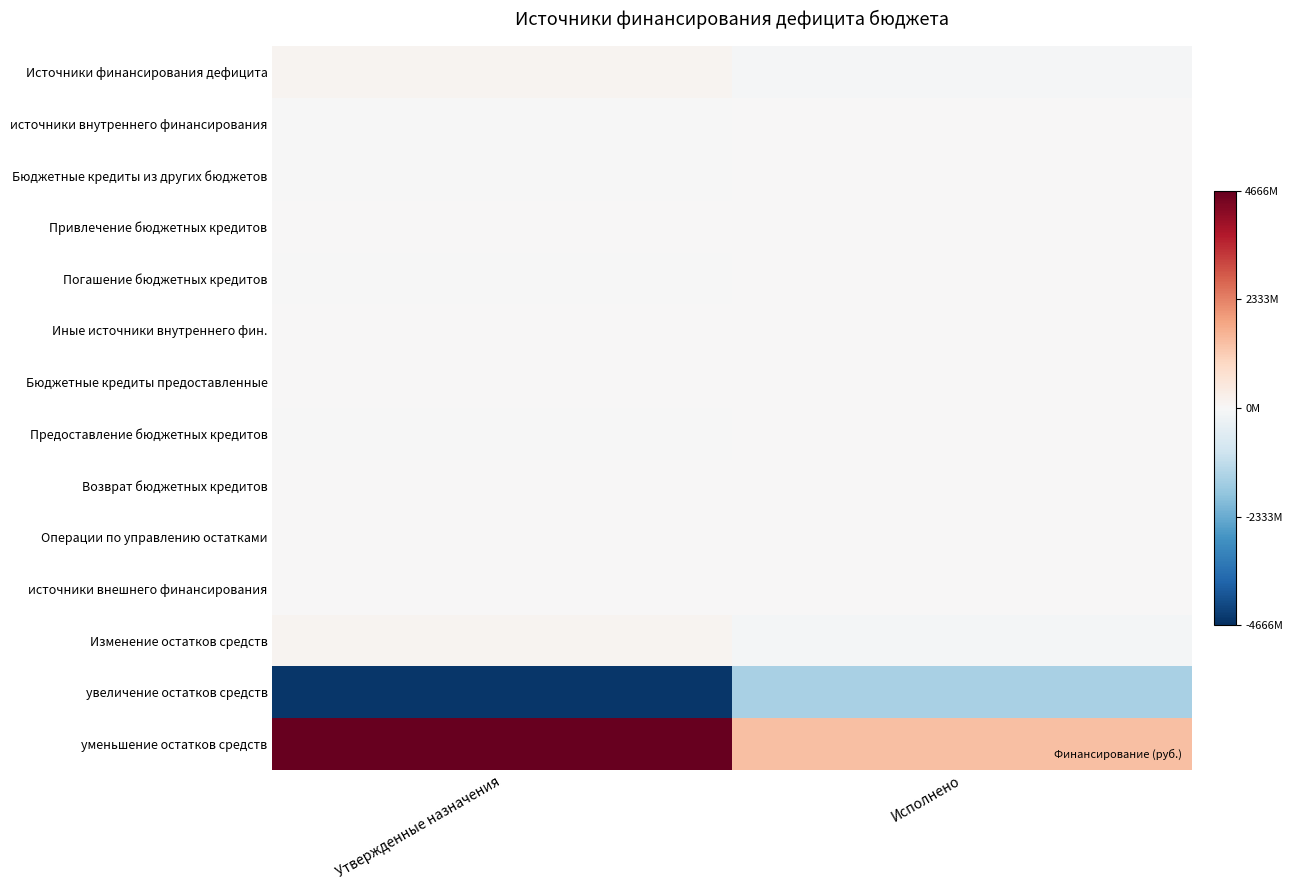

List the series in order of their peak value, lowest first.

увеличение остатков средств, Бюджетные кредиты из других бюджетов, Погашение бюджетных кредитов, Бюджетные кредиты предоставленные, Предоставление бюджетных кредитов, источники внешнего финансирования, Привлечение бюджетных кредитов, источники внутреннего финансирования, Иные источники внутреннего фин., Возврат бюджетных кредитов, Операции по управлению остатками, Источники финансирования дефицита, Изменение остатков средств, уменьшение остатков средств